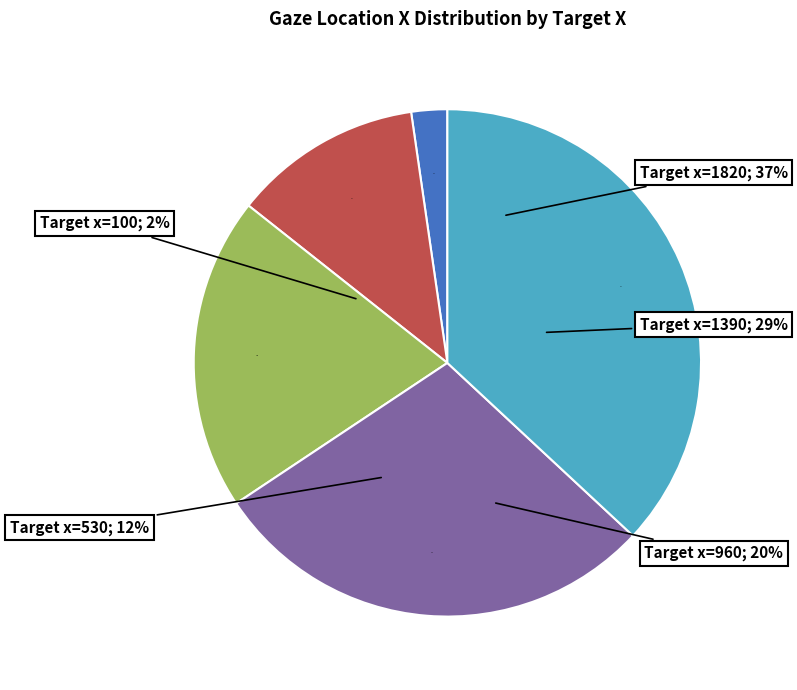

To the nearest percent, what is the average slice percentage?

20%